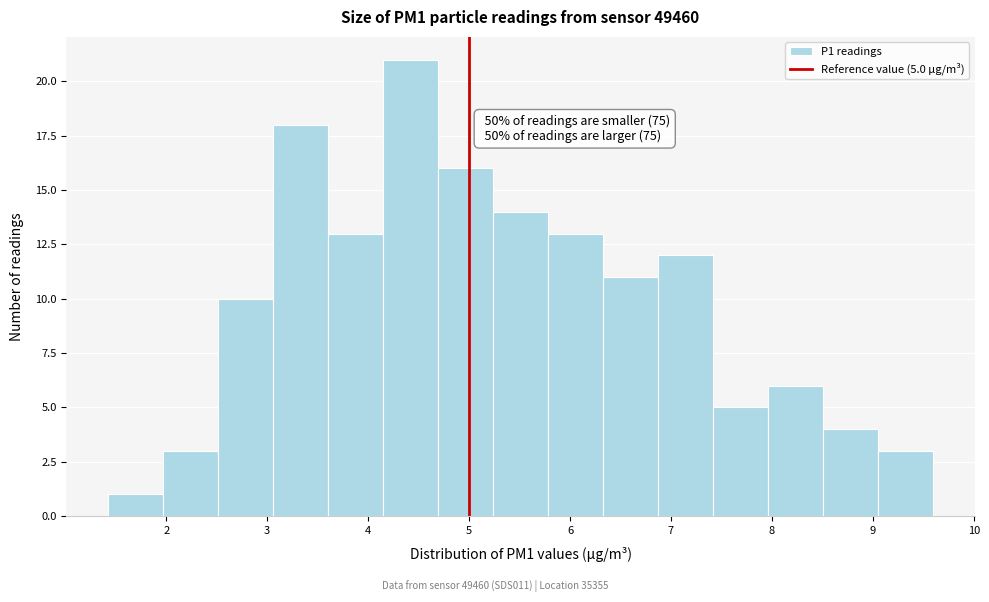

Which range on the x-axis has the tallest bar?

4.1 to 4.7